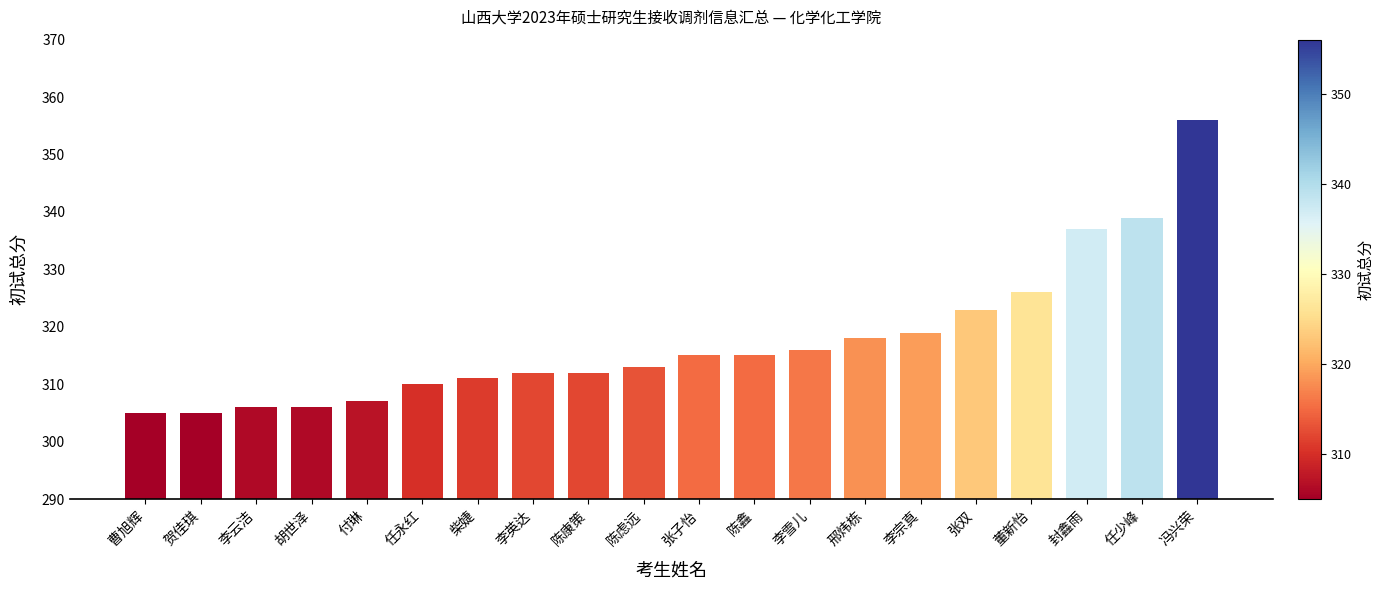

What is the difference between the second highest and minimum values?

34